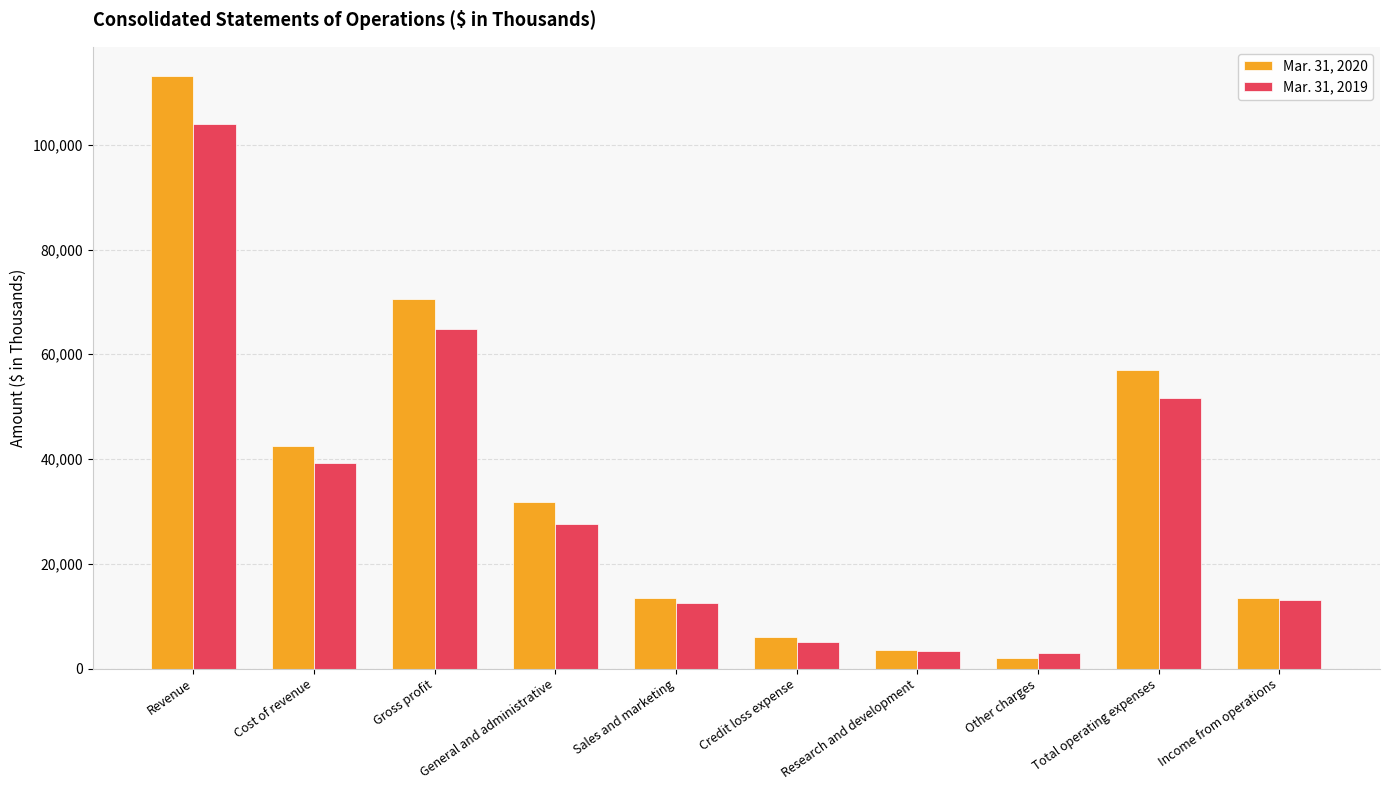

Is it true that Mar. 31, 2020 equals 14407 at Cost of revenue?

False